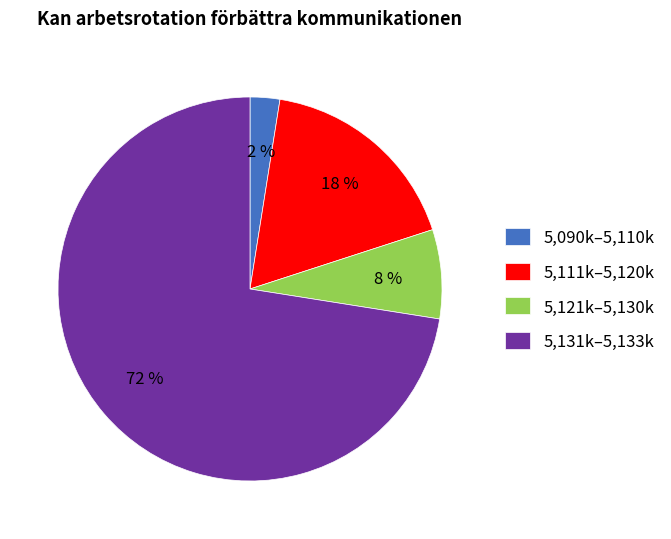

Is there a majority slice in this chart?

Yes